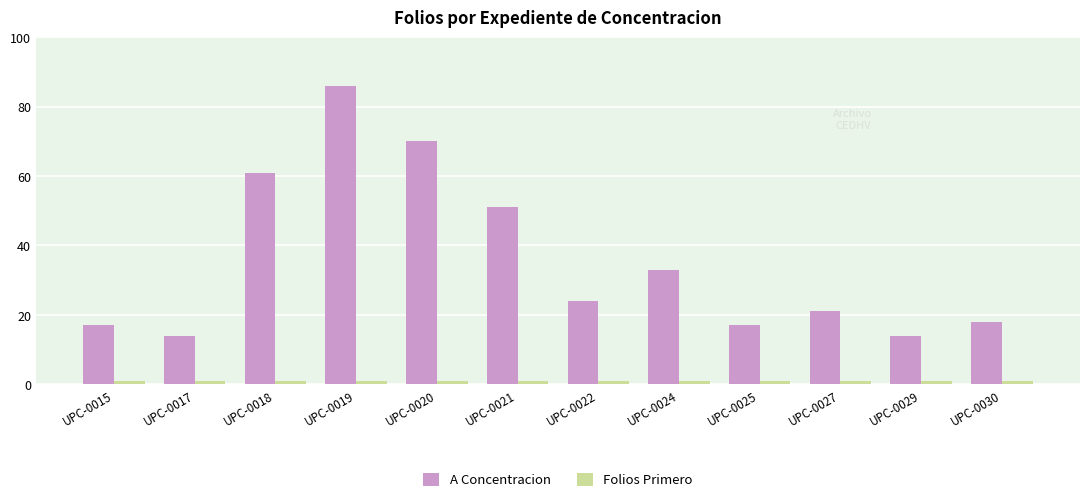

How many bars are there in total?

24